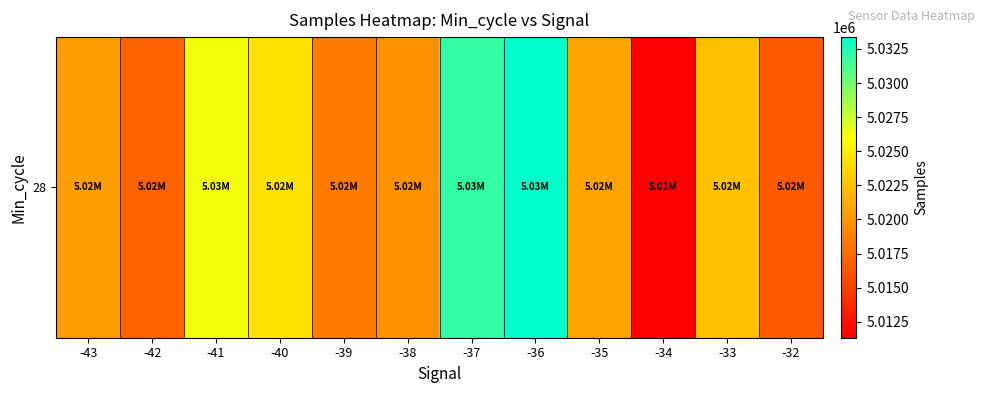

How many values exceed 5020772?

5